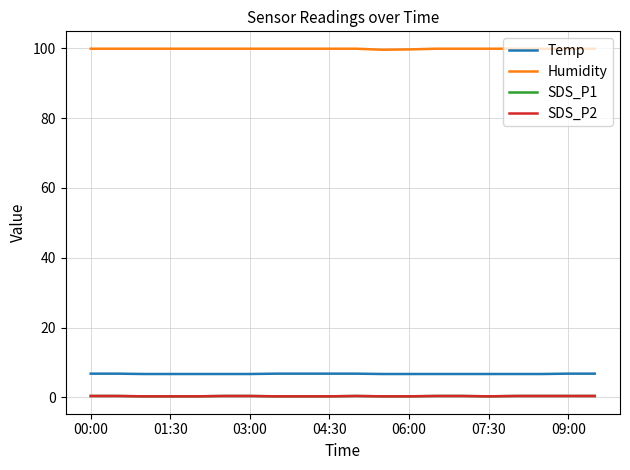

What is the value of the SDS_P1 point at the 15th from the left?

0.4